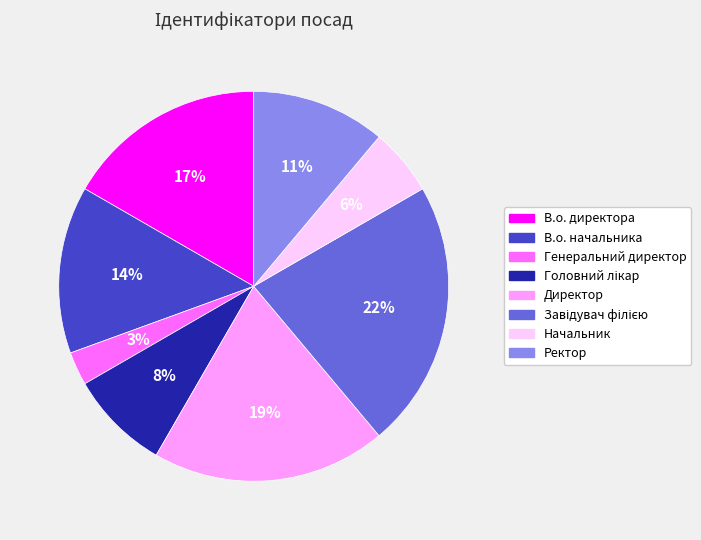

To the nearest percent, what is the average slice percentage?

12%